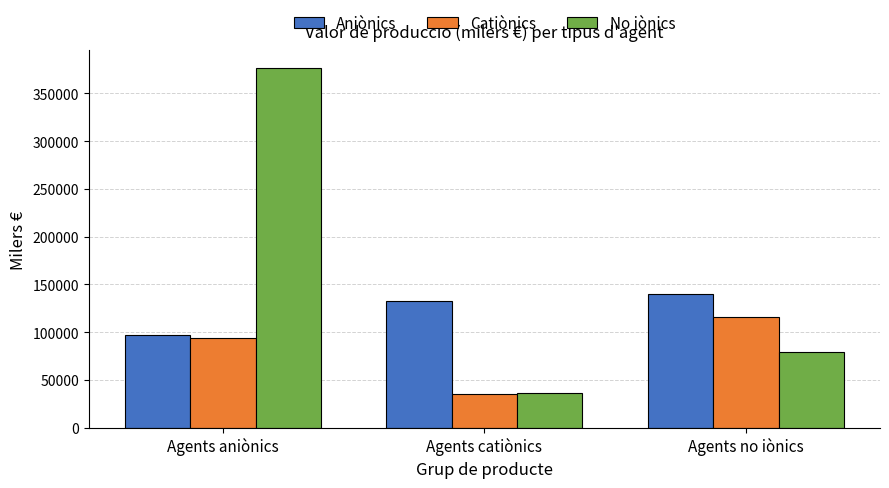

Reading left to right, what are all the values shown in this chart?

Aniònics: 96798	132415	139747
Catiònics: 94089	35378	115669
No iònics: 376048	36239	79564